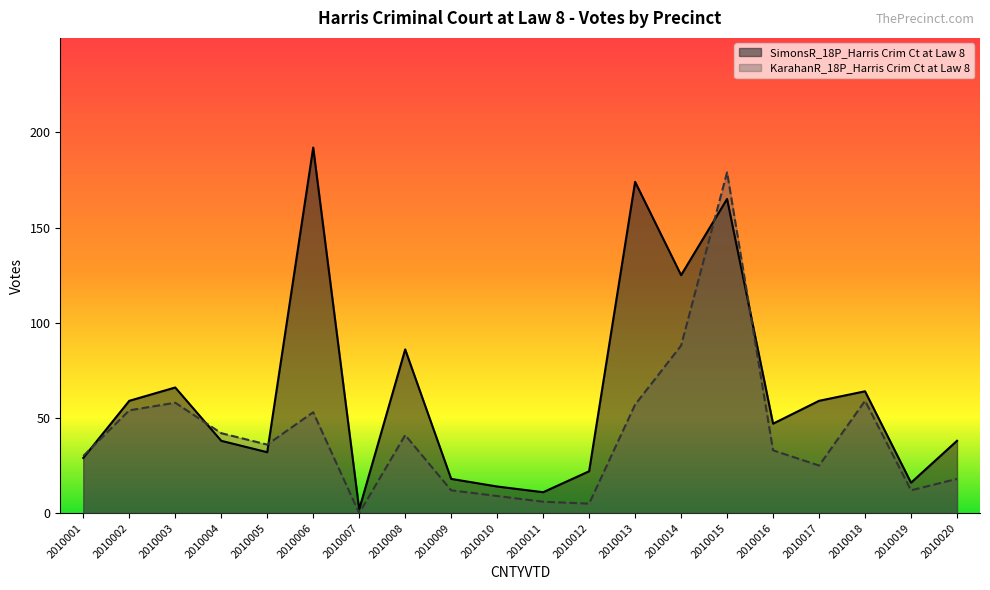

Between 2010016 and 2010018, which is larger?

2010018